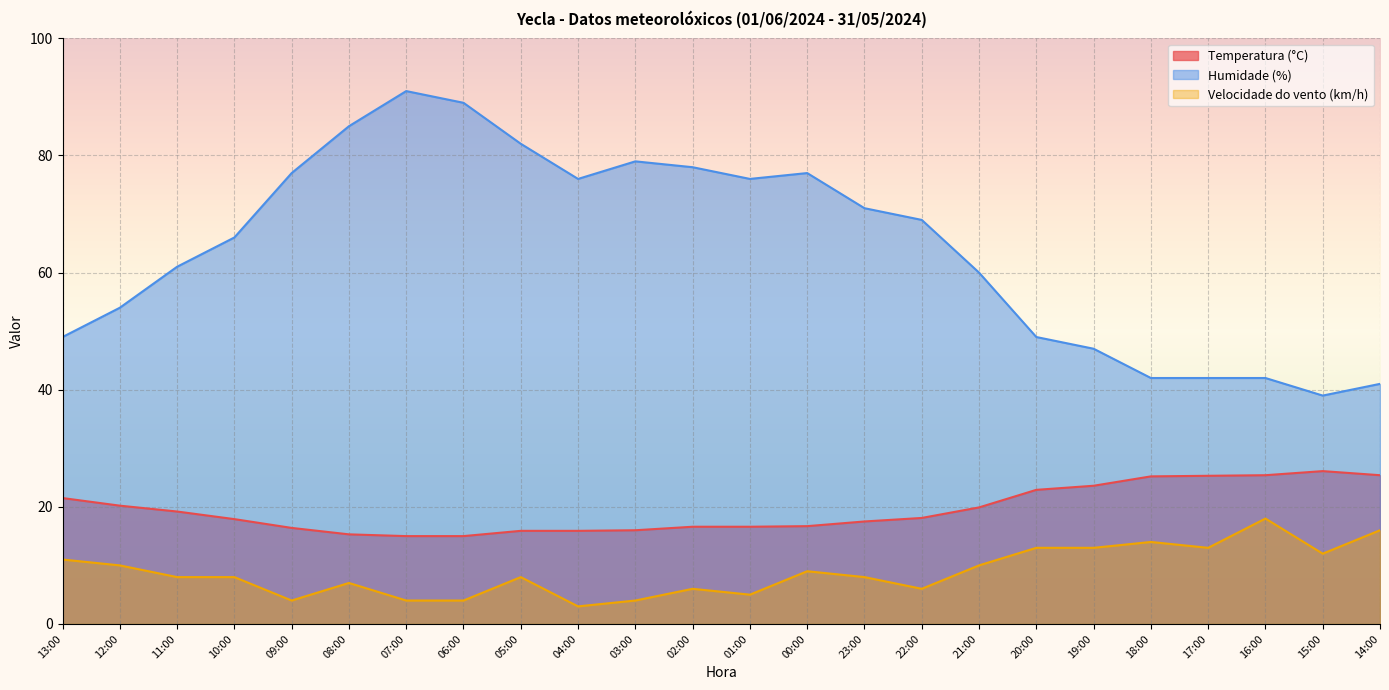

Reading right to left, transcribe all the data shown in this chart.

Temperatura (°C): 14:00=25.4	15:00=26.1	16:00=25.4	17:00=25.3	18:00=25.2	19:00=23.6	20:00=22.9	21:00=19.9	22:00=18.1	23:00=17.5	00:00=16.7	01:00=16.6	02:00=16.6	03:00=16.0	04:00=15.9	05:00=15.9	06:00=15.0	07:00=15.0	08:00=15.3	09:00=16.4	10:00=17.9	11:00=19.2	12:00=20.2	13:00=21.5
Humidade (%): 14:00=41.0	15:00=39.0	16:00=42.0	17:00=42.0	18:00=42.0	19:00=47.0	20:00=49.0	21:00=60.0	22:00=69.0	23:00=71.0	00:00=77.0	01:00=76.0	02:00=78.0	03:00=79.0	04:00=76.0	05:00=82.0	06:00=89.0	07:00=91.0	08:00=85.0	09:00=77.0	10:00=66.0	11:00=61.0	12:00=54.0	13:00=49.0
Velocidade do vento (km/h): 14:00=16.0	15:00=12.0	16:00=18.0	17:00=13.0	18:00=14.0	19:00=13.0	20:00=13.0	21:00=10.0	22:00=6.0	23:00=8.0	00:00=9.0	01:00=5.0	02:00=6.0	03:00=4.0	04:00=3.0	05:00=8.0	06:00=4.0	07:00=4.0	08:00=7.0	09:00=4.0	10:00=8.0	11:00=8.0	12:00=10.0	13:00=11.0